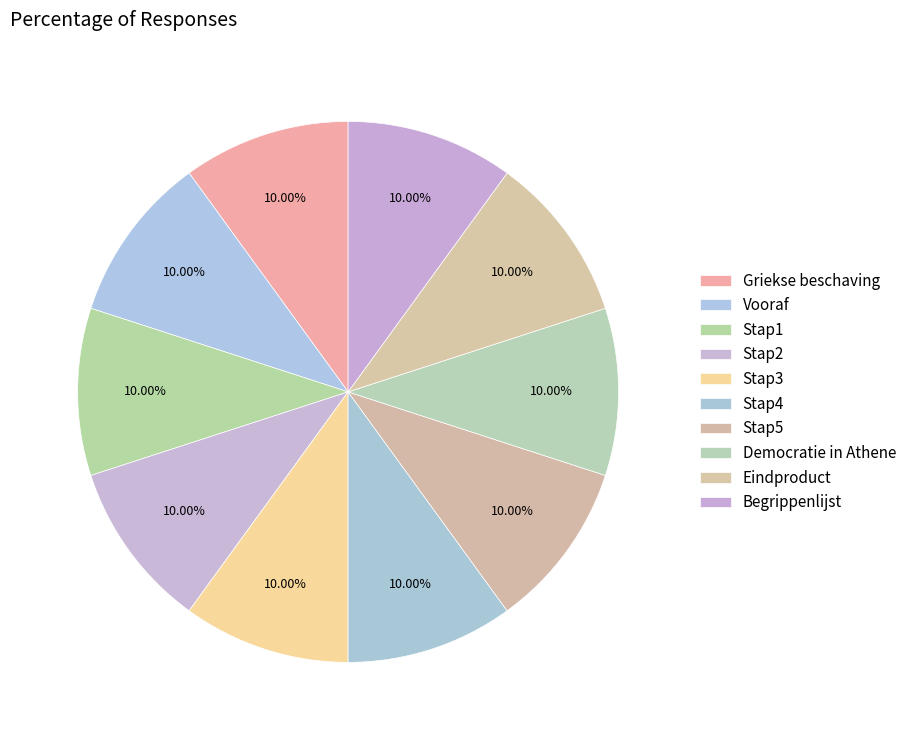

Which slice is the largest?

Begrippenlijst